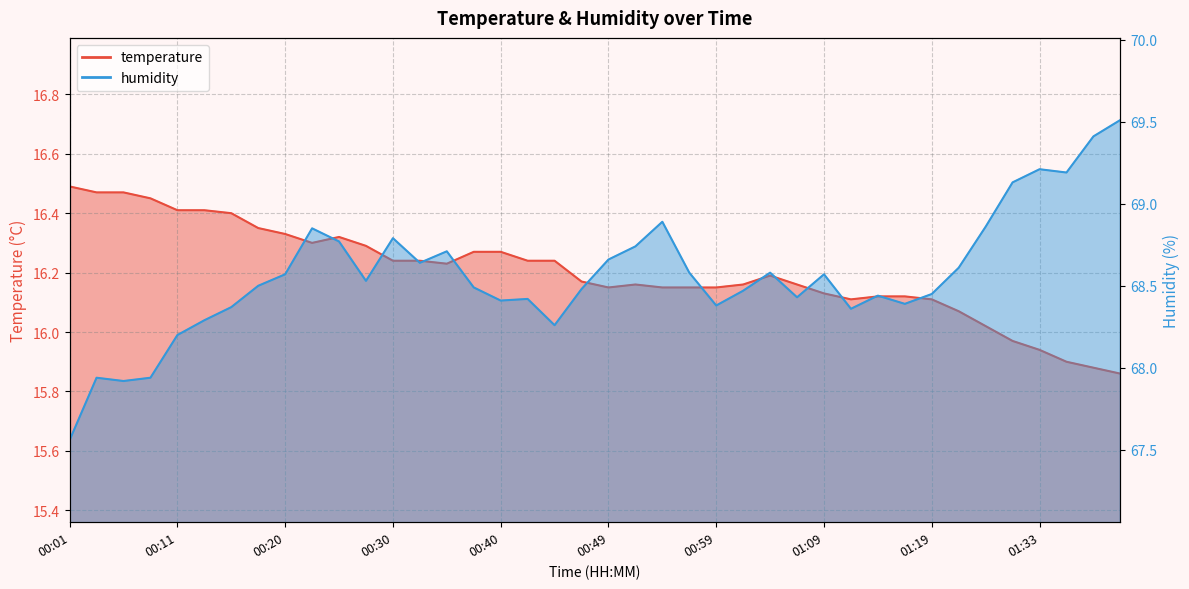

What is the approximate value of temperature at 00:15?

16.4